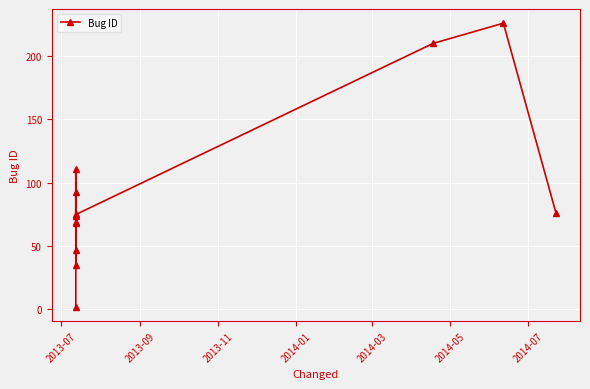

How many interior local valleys (lower than both neighbors) does the data have?

2